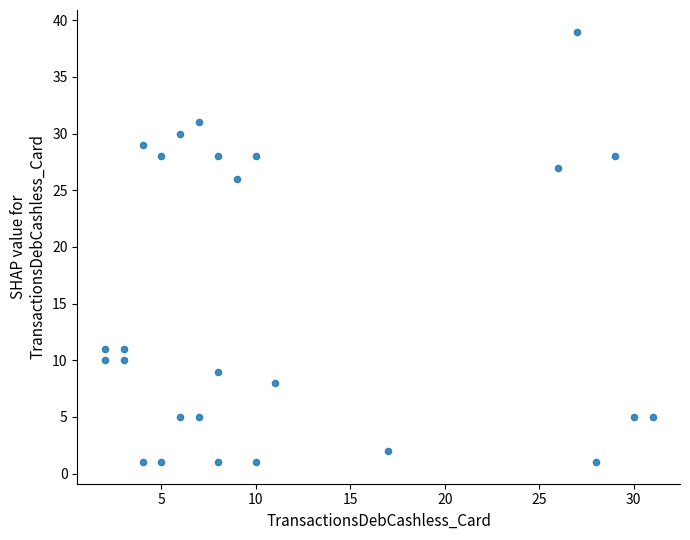

What is the range of Y values (max minus min)?

38